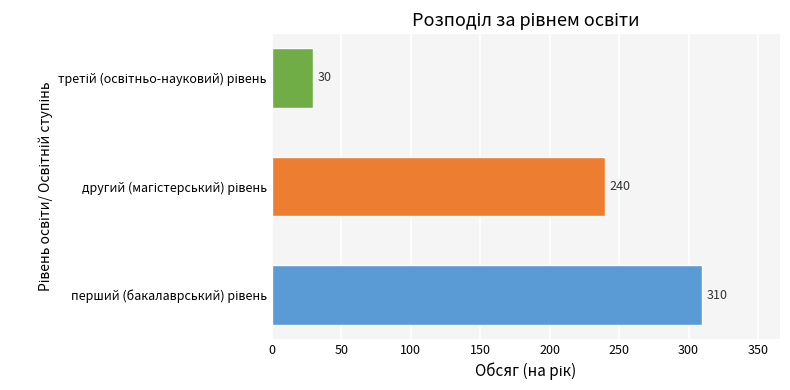

Count the values in the range 30 to 310.

3